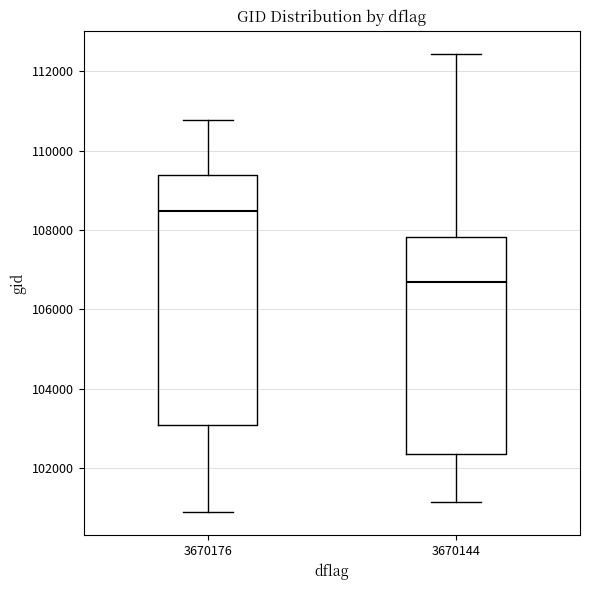

Comparing the boxes themselves (not the whiskers), which one is the tallest?

3670176